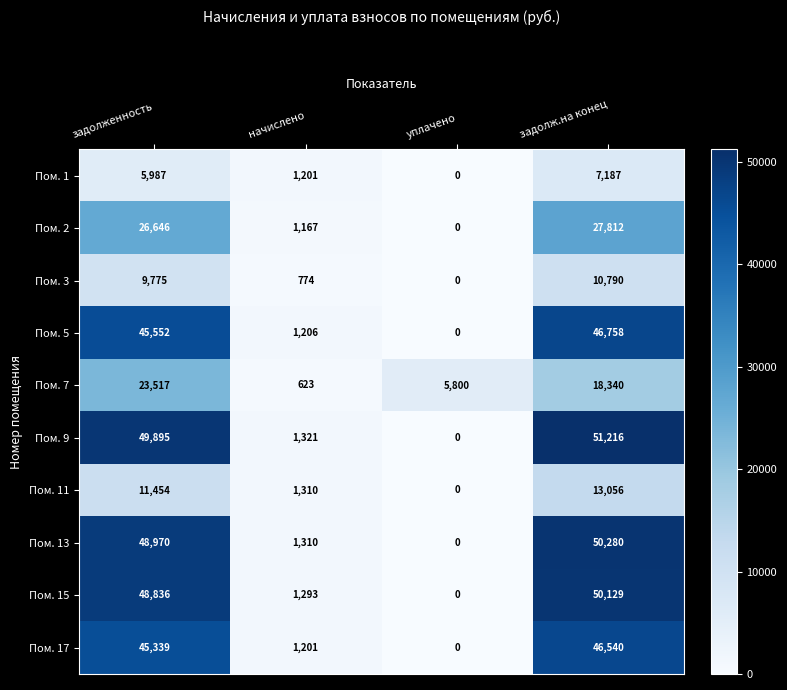

Rank the categories by Пом. 7 value from lowest to highest.

начислено, уплачено, задолж.на конец, задолженность